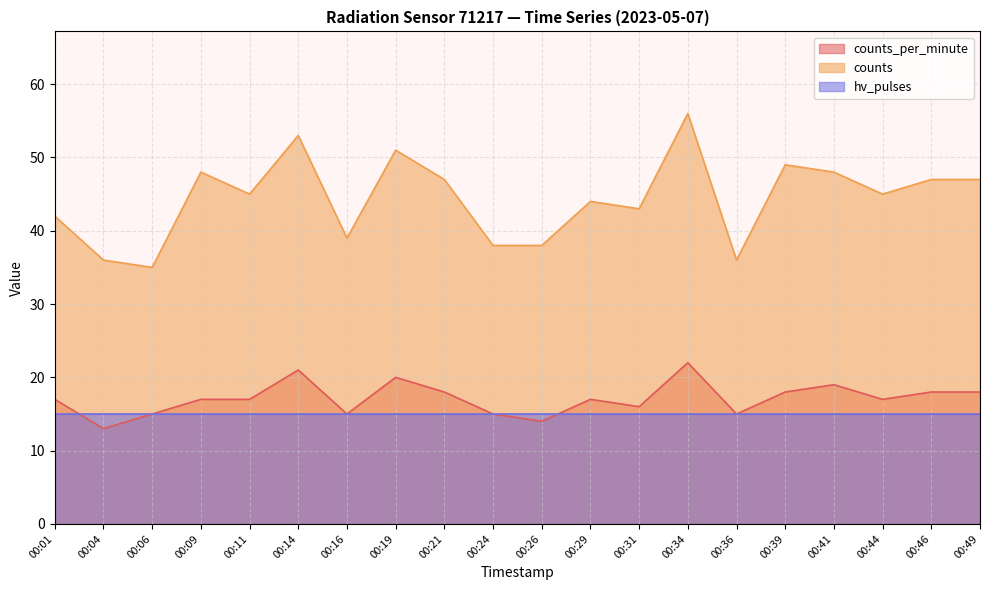

What value does the counts_per_minute series have at 00:26?

14